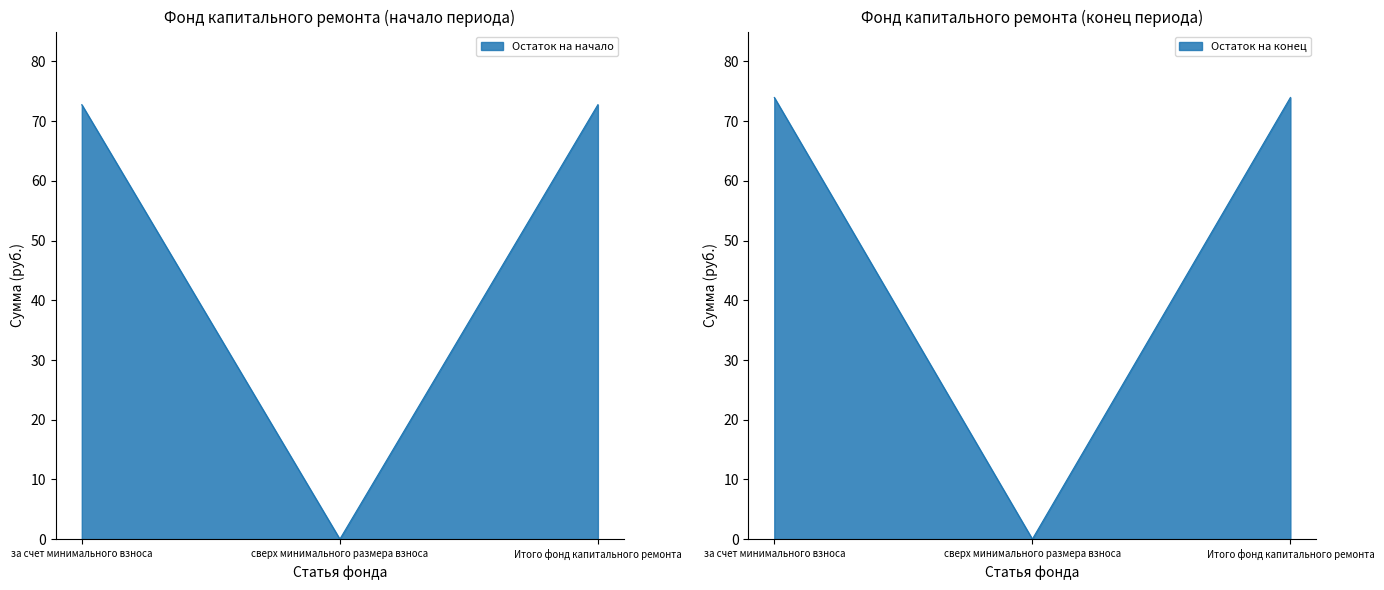

How many lines are shown in the chart?

2